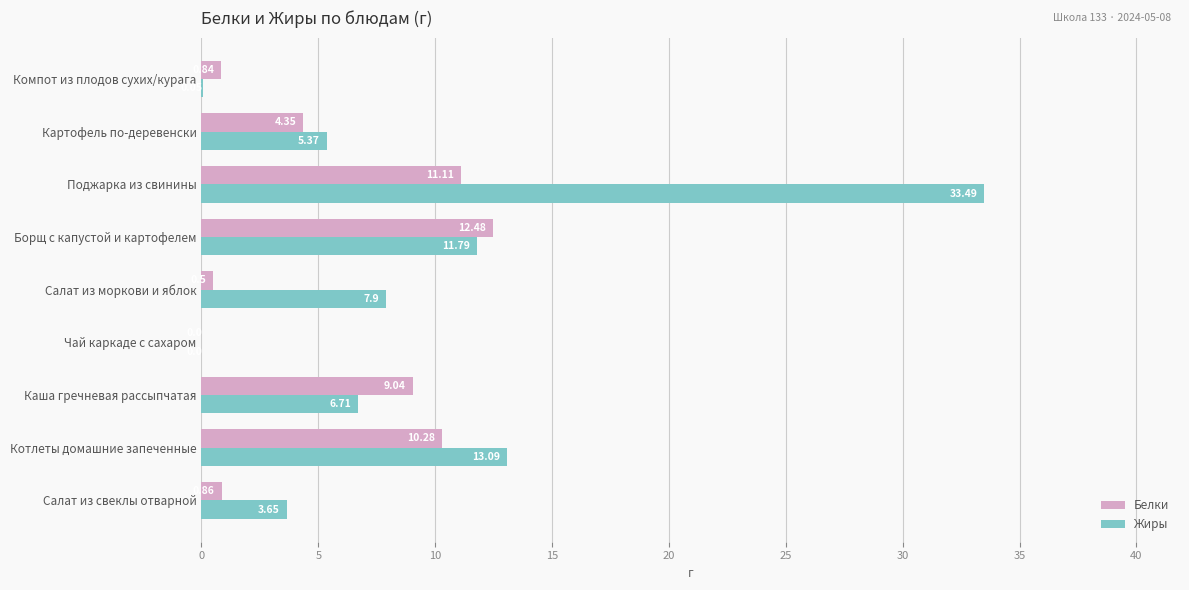

Where is Жиры nearest to the value 16?

Котлеты домашние запеченные